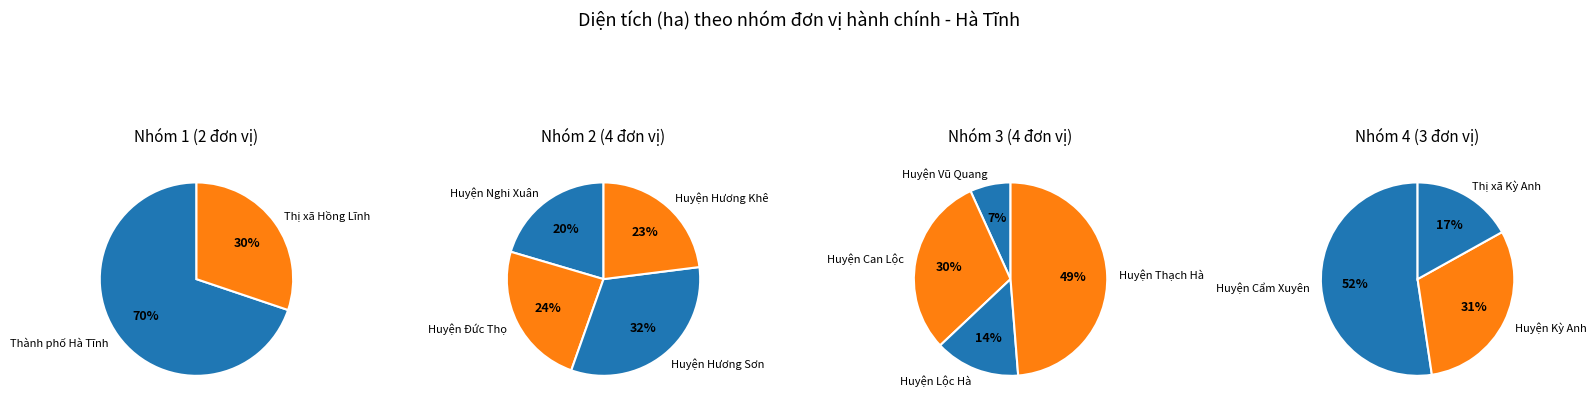

What percentage do Huyện Vũ Quang and Huyện Hương Khê together represent?

9.7%